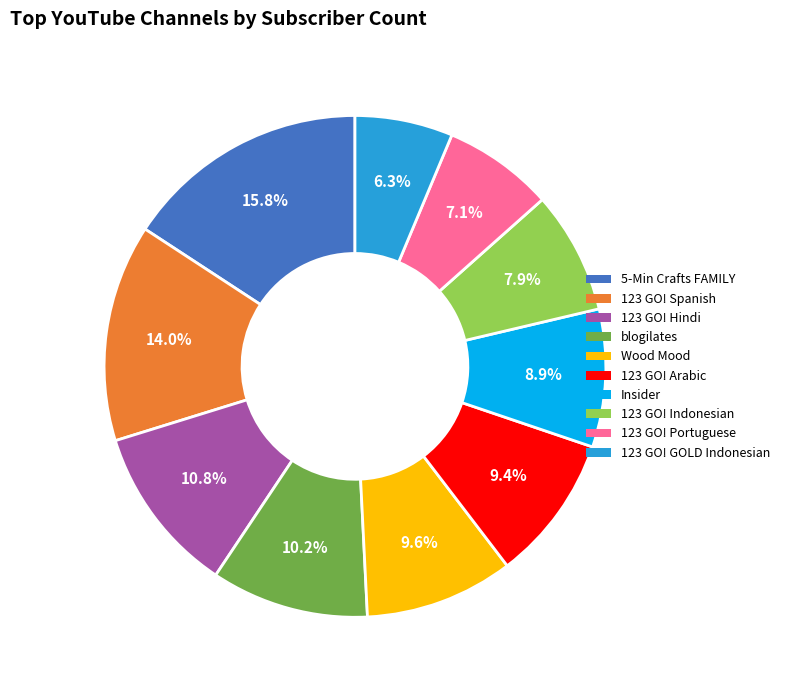

Is there any slice that represents more than half of the pie?

No